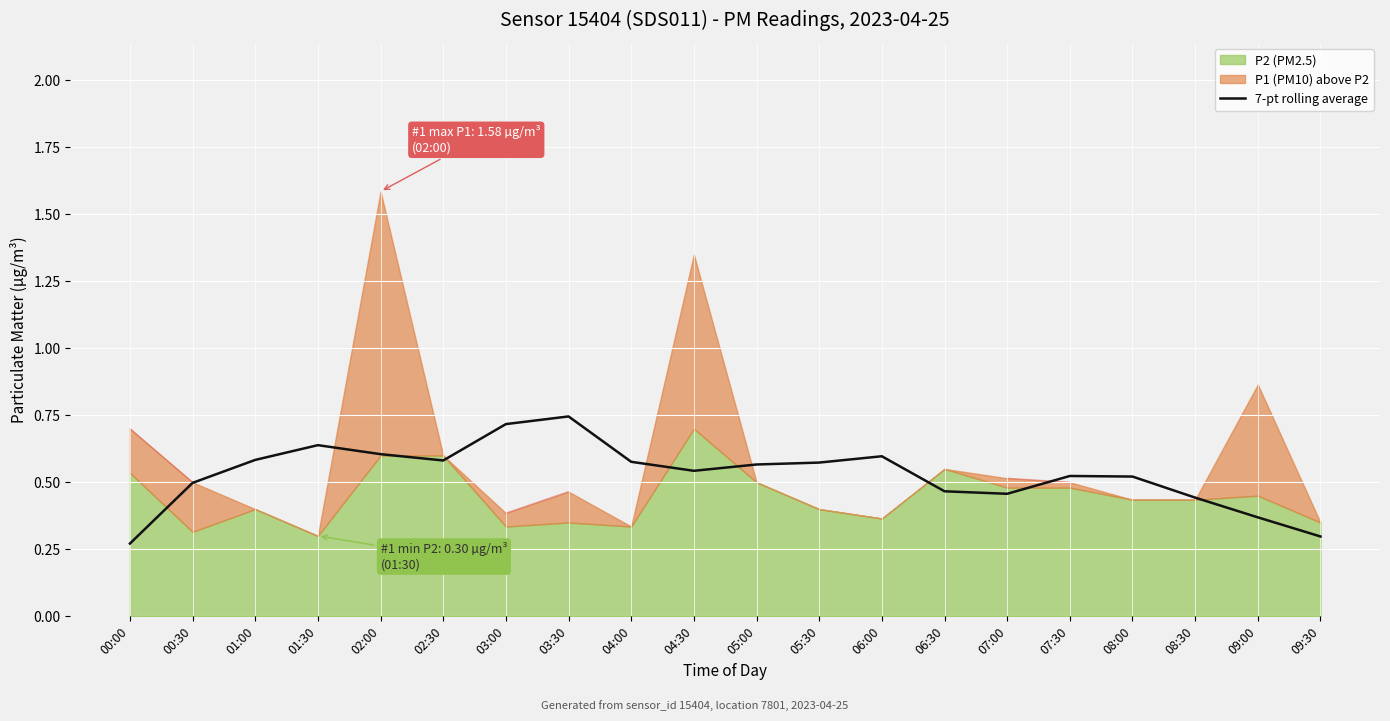

What is the label of the 16th point from the right?

02:00